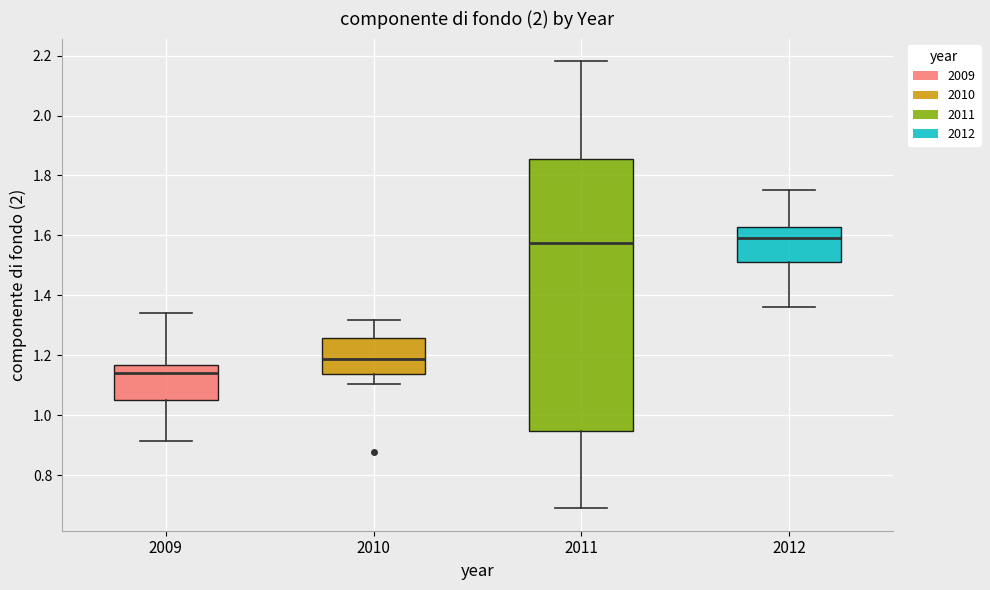

Reading left to right, read every box against the y-axis: the position of its median line, the range the box covers, and the ends of its whiskers. The values are not printed on the chart, so give them approximately, as read against the axis.

2009: median 1.14, box 1.06 to 1.16, whiskers 0.92 to 1.34
2010: median 1.18, box 1.14 to 1.26, whiskers 1.10 to 1.32
2011: median 1.58, box 0.94 to 1.86, whiskers 0.68 to 2.18
2012: median 1.60, box 1.52 to 1.62, whiskers 1.36 to 1.74